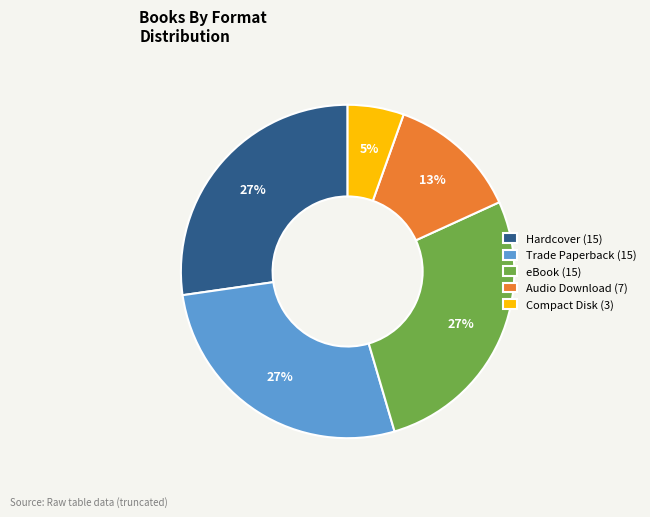

Does Compact Disk account for over 50% of the chart?

No